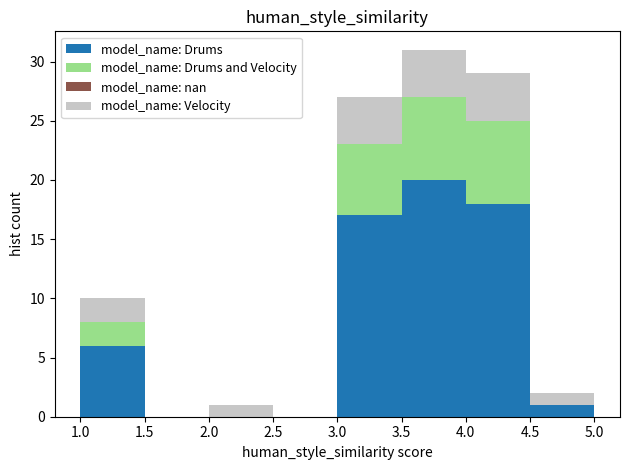

Reading left to right, transcribe this chart: for each stacked bar, give the range it covers on the x-axis and its total height. The values are not printed on the chart, so give them approximately, as read against the axis.

1.0 to 1.5: 10
1.5 to 2.0: 0
2.0 to 2.5: 1
2.5 to 3.0: 0
3.0 to 3.5: 27
3.5 to 4.0: 31
4.0 to 4.5: 29
4.5 to 5.0: 2